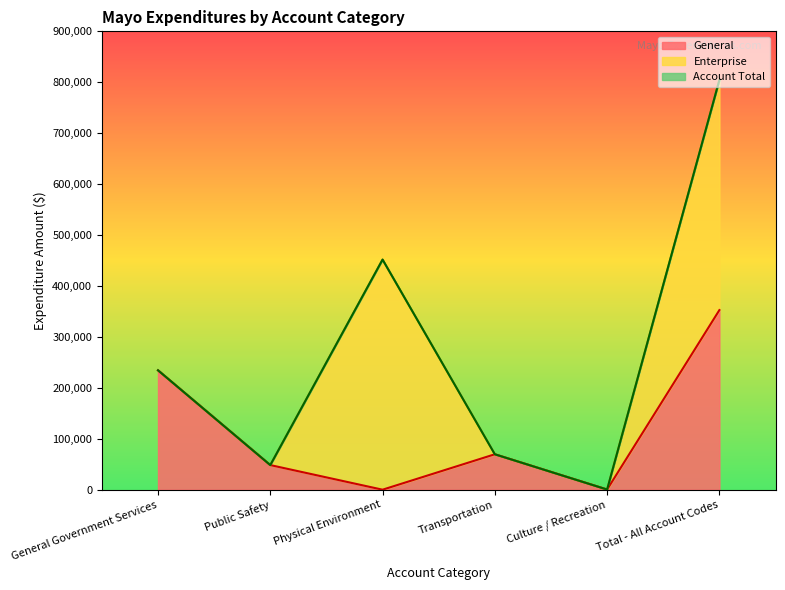

At which category is the sum across all series the highest?

Total - All Account Codes